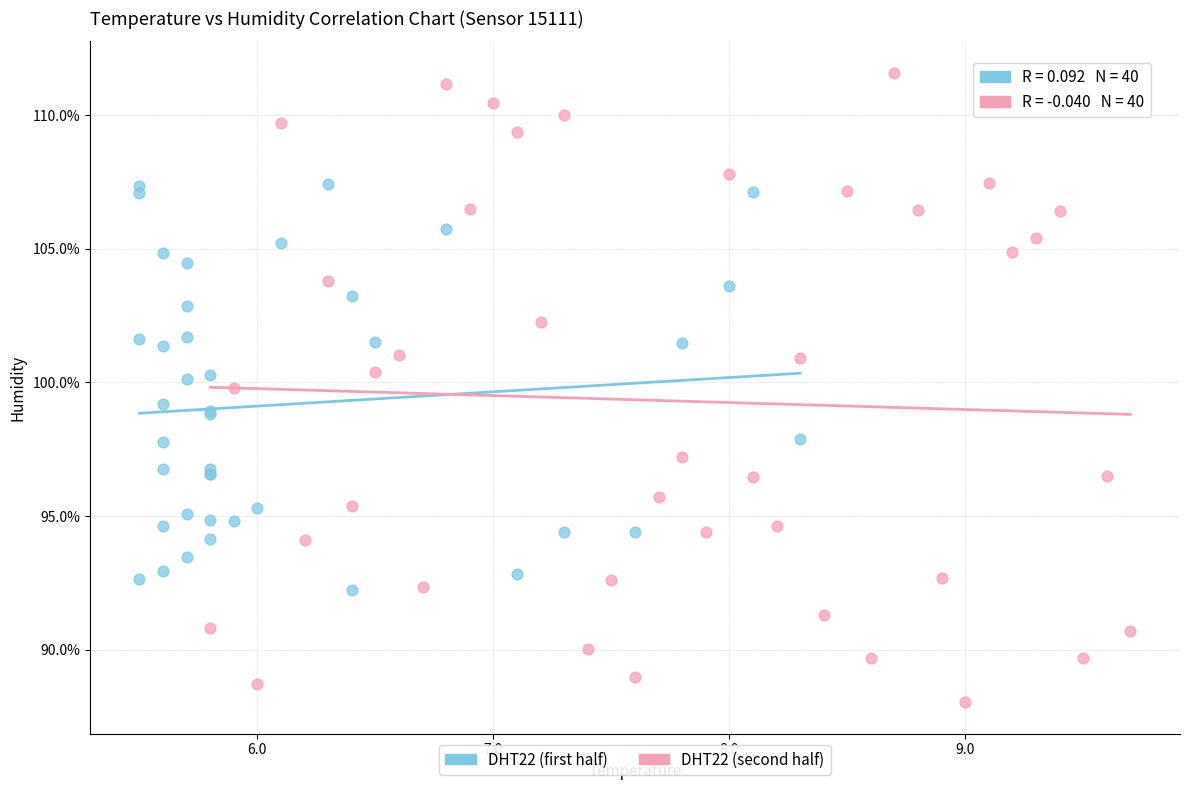

Which series has the widest spread of Y values?

DHT22 (second half)